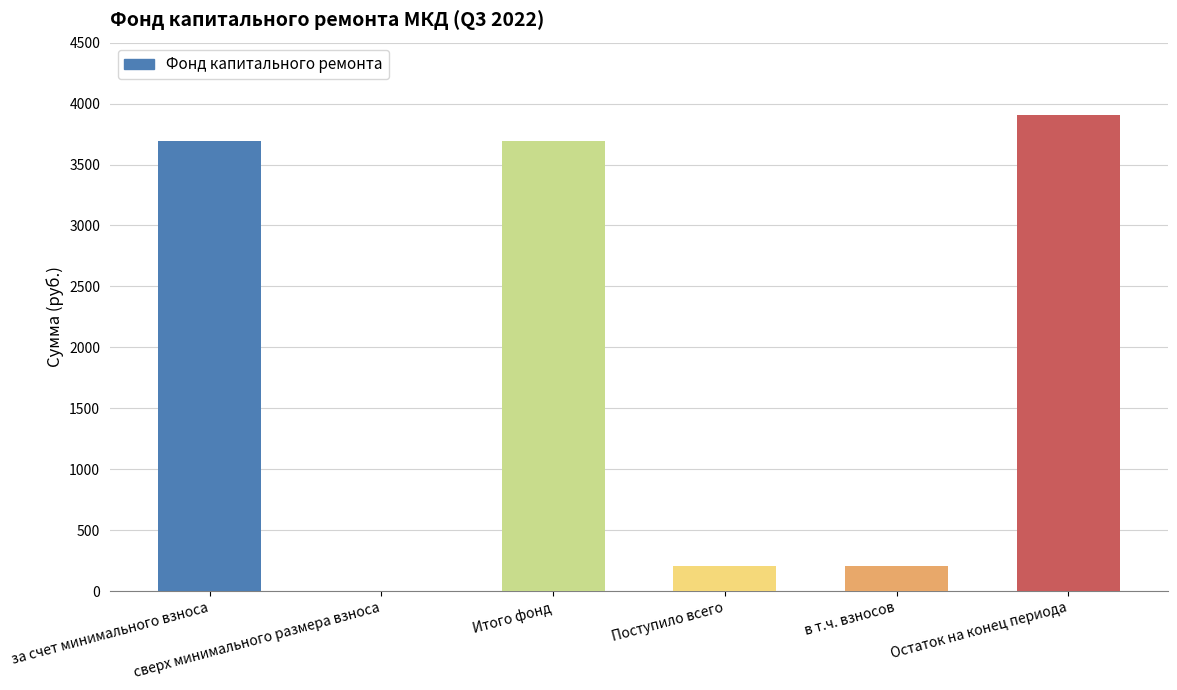

Approximately how many times larger is the value at Остаток на конец периода compared to Итого фонд?

1.1